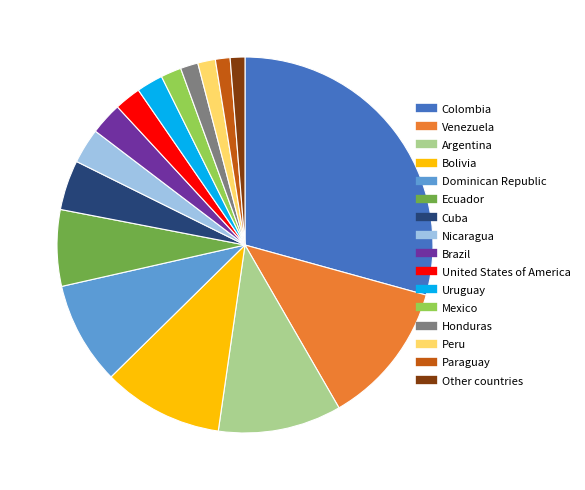

Does Venezuela represent more than half of the total?

No